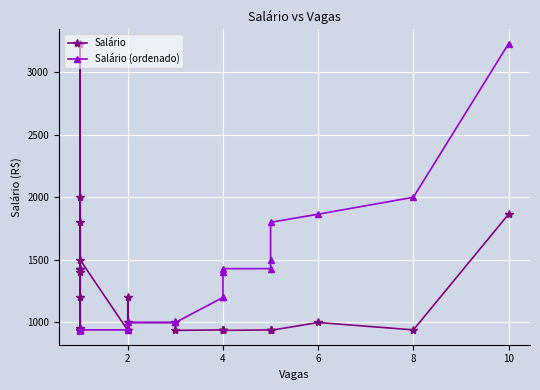

Between 25 and 8, which is larger?

8